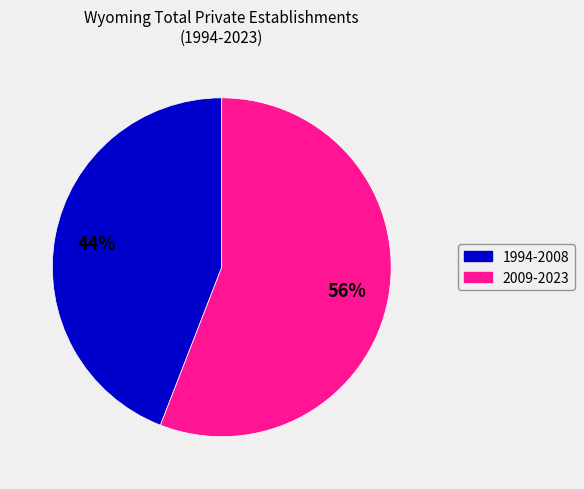

Rank the categories by value from highest to lowest.

2009-2023, 1994-2008